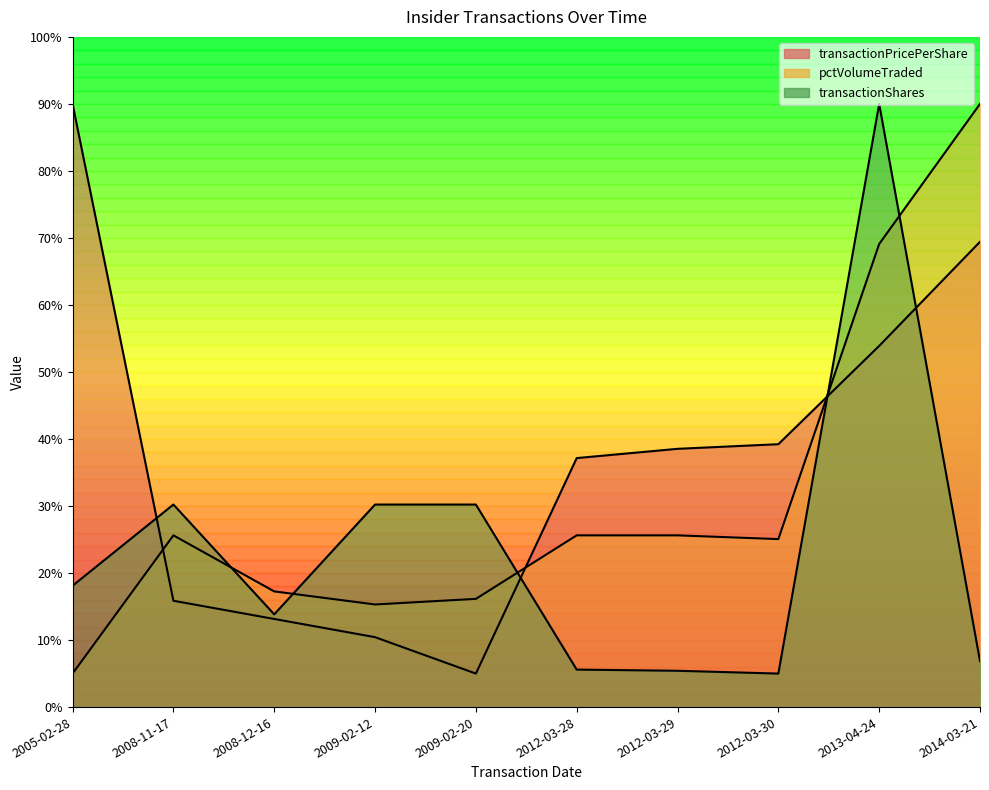

How many lines are shown in the chart?

3